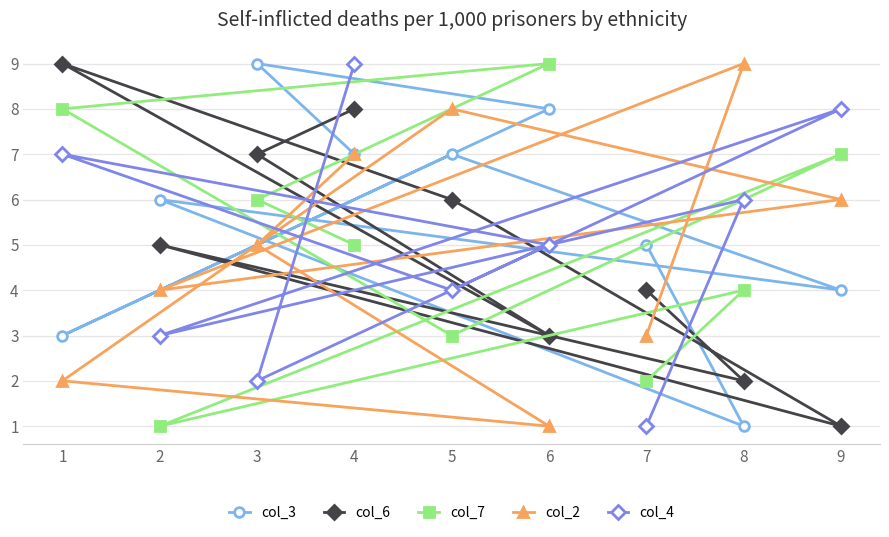

How many data points does each series have?

9